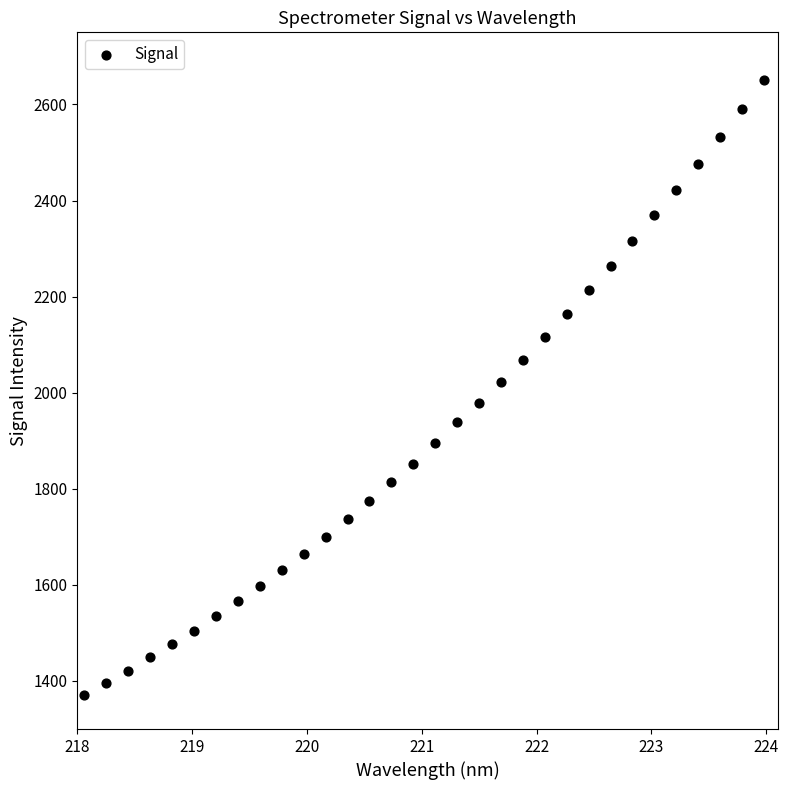

What is the range of Y values (max minus min)?

1280.3